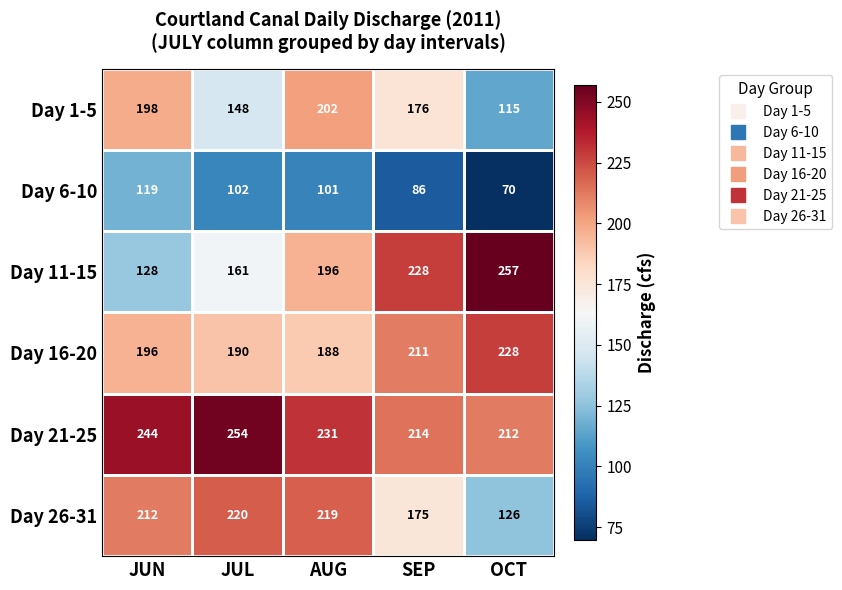

At which label is Day 21-25 closest to 233?

AUG